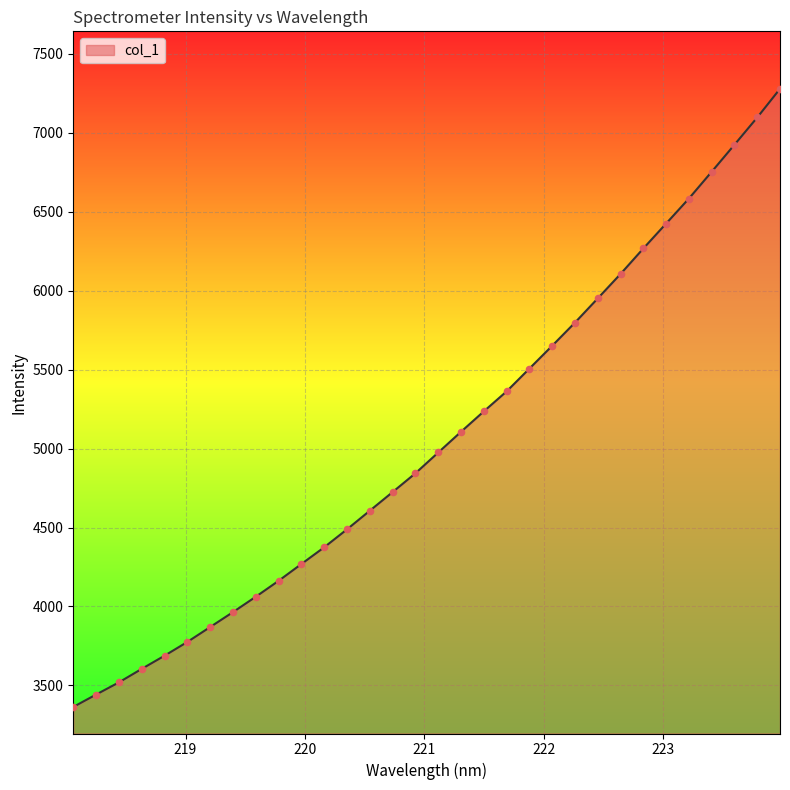

What is the difference between the maximum and minimum values?

3913.9